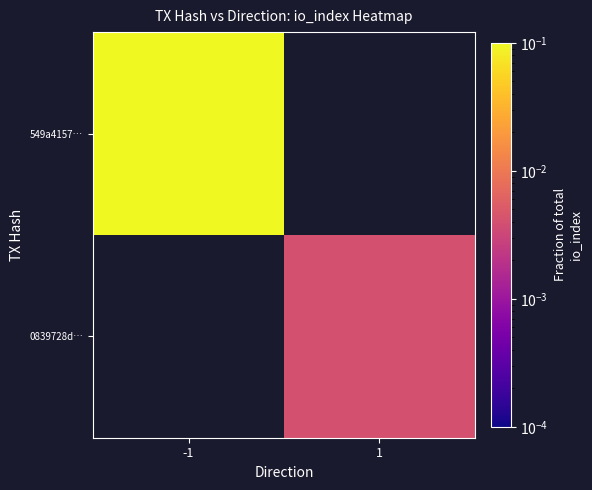

How many categories are shown in the chart?

2